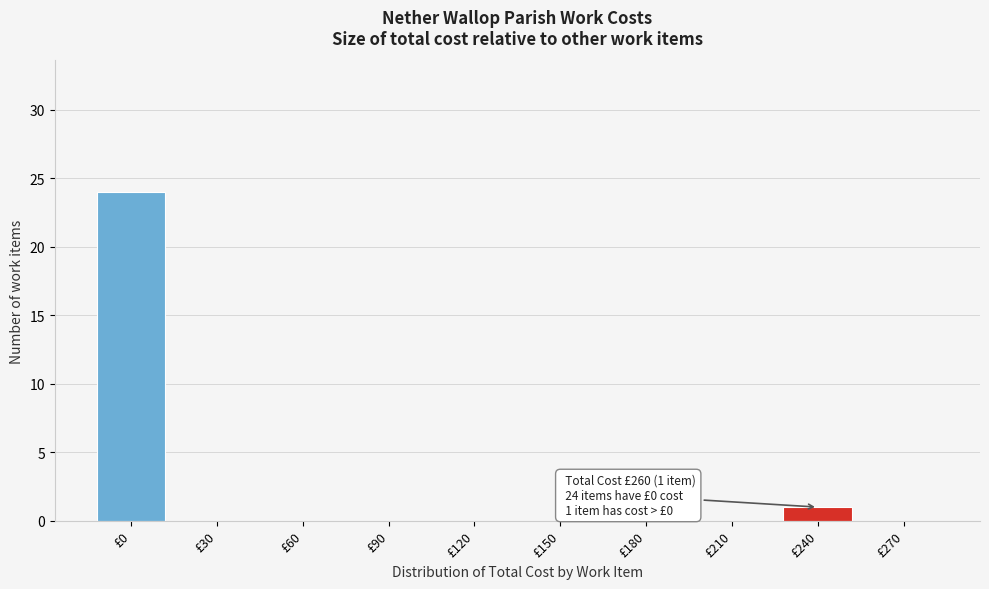

Reading left to right, transcribe all the data shown in this chart.

£0=24	£30=0	£60=0	£90=0	£120=0	£150=0	£180=0	£210=0	£240=1	£270=0